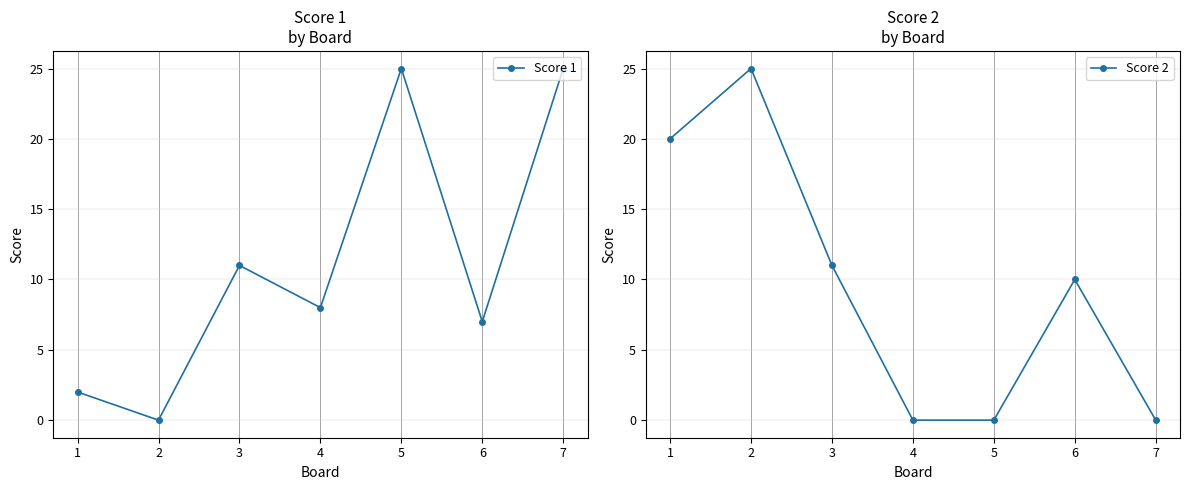

What are all the series names shown in the legend?

Score 1, Score 2